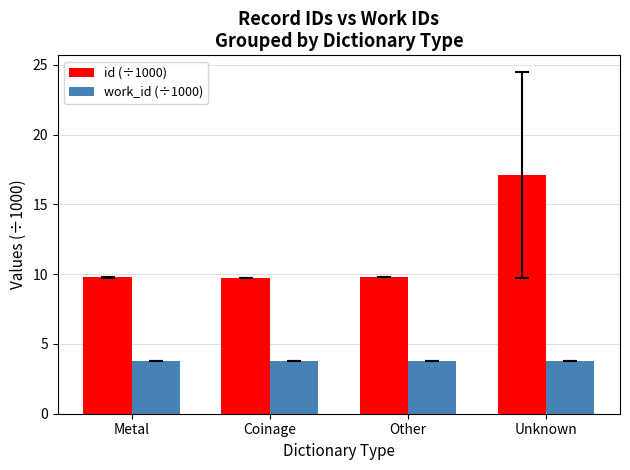

Which series has the largest range (max minus min)?

id (÷1000)